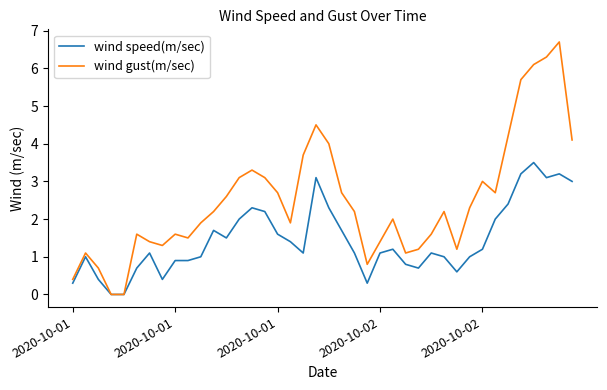

Which series has the widest spread of values?

wind gust(m/sec)